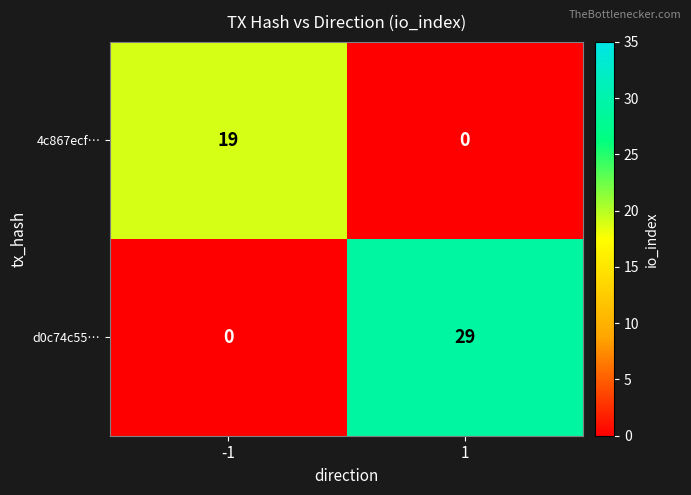

Which series has the largest total across all categories?

d0c74c55…